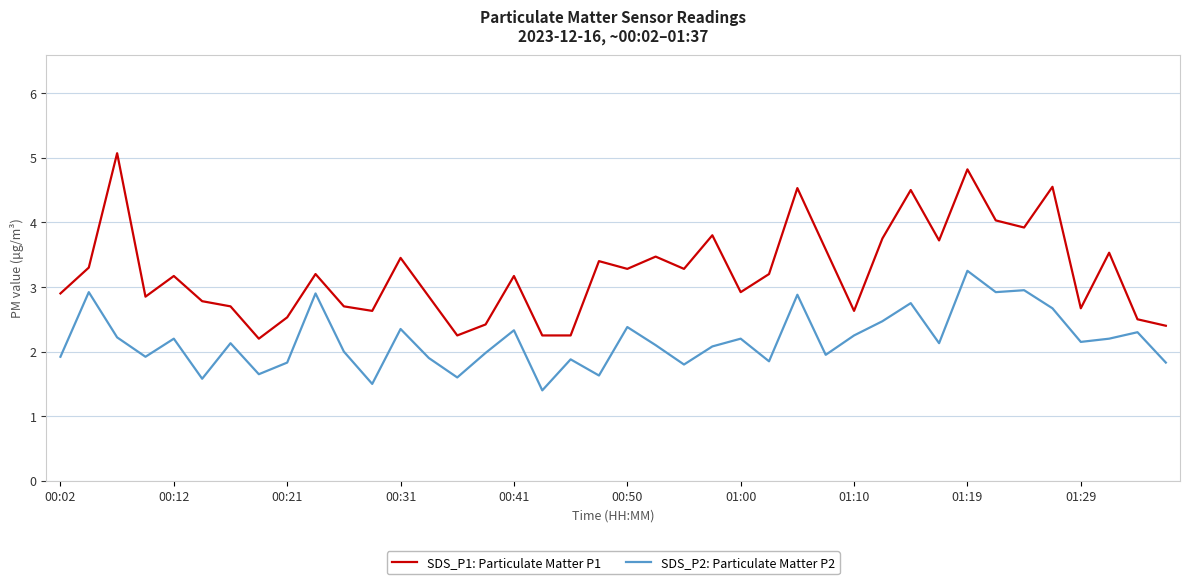

List the series in order of their overall mean, highest first.

SDS_P1: Particulate Matter P1, SDS_P2: Particulate Matter P2